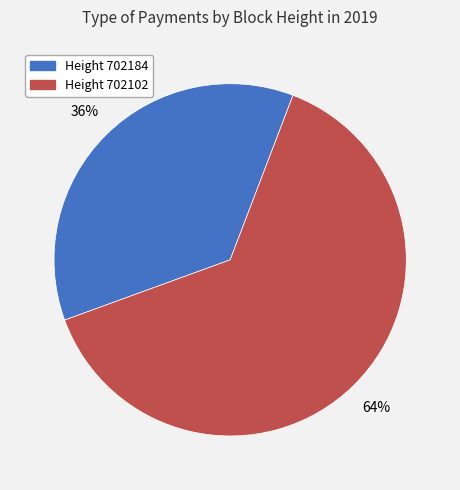

Does any single category account for the majority?

Yes